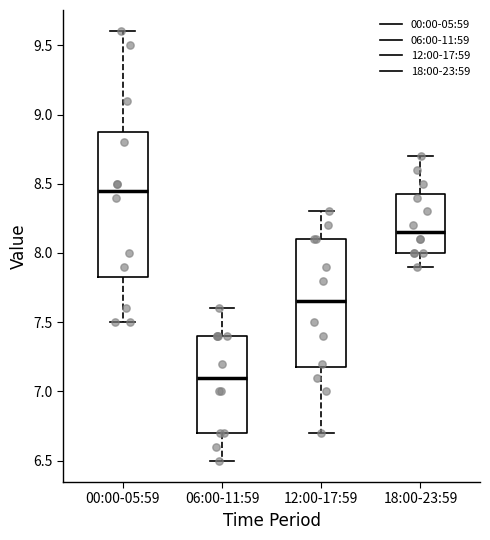

Reading left to right, read every box against the y-axis: the position of its median line, the range the box covers, and the ends of its whiskers. The values are not printed on the chart, so give them approximately, as read against the axis.

00:00-05:59: median 8.45, box 7.85 to 8.90, whiskers 7.50 to 9.60
06:00-11:59: median 7.10, box 6.70 to 7.40, whiskers 6.50 to 7.60
12:00-17:59: median 7.65, box 7.20 to 8.10, whiskers 6.70 to 8.30
18:00-23:59: median 8.15, box 8.00 to 8.45, whiskers 7.90 to 8.70